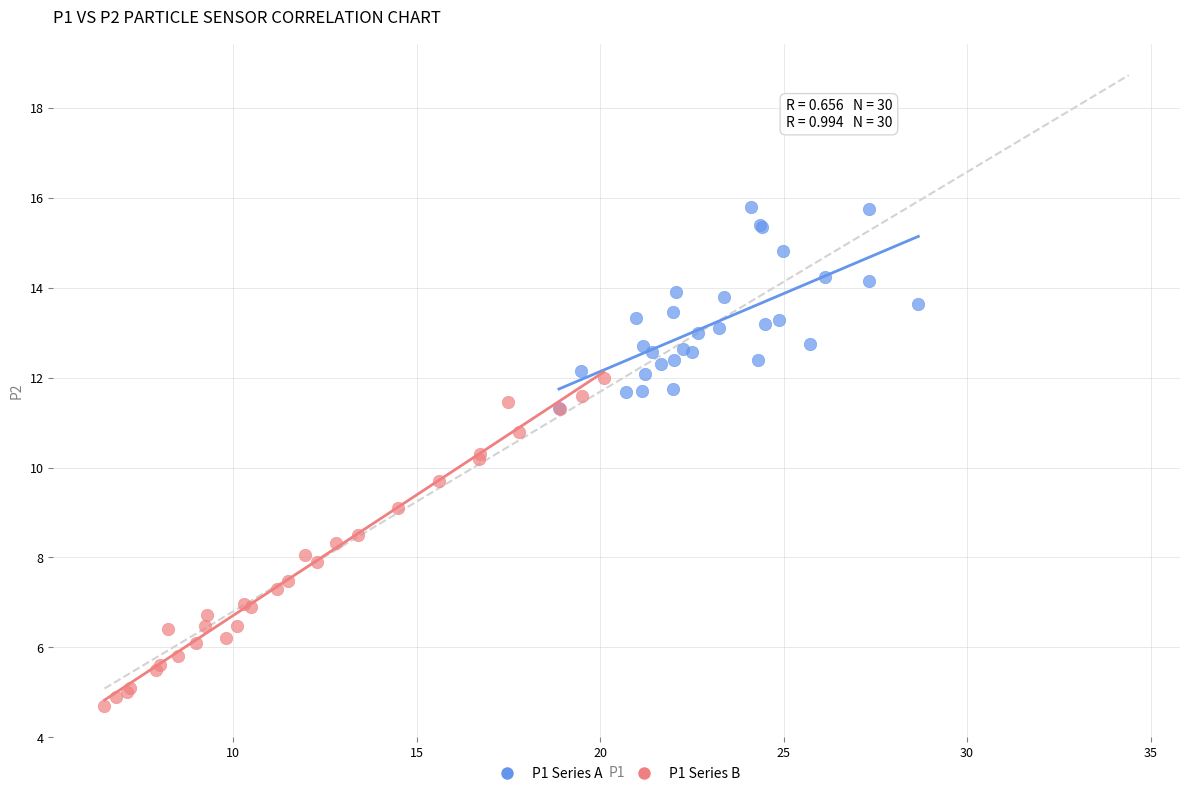

Which series reaches the minimum Y coordinate?

P1 Series B